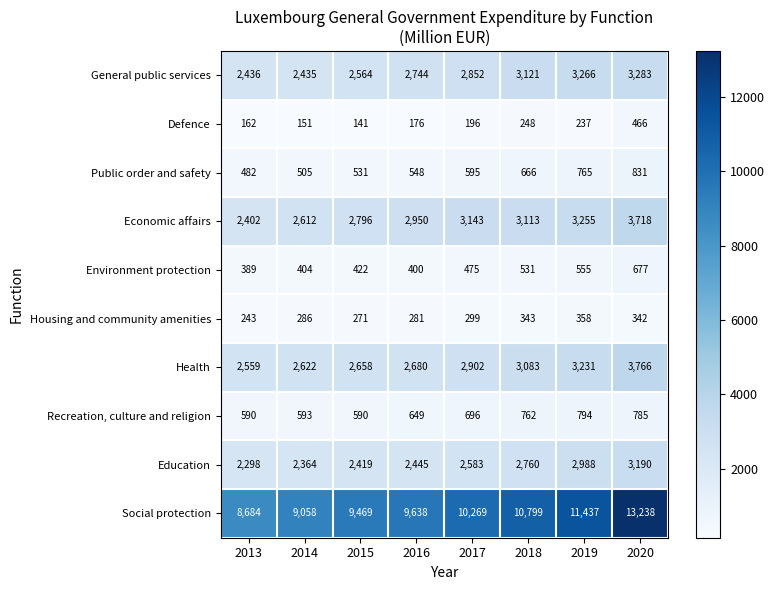

How many distinct data groups are displayed?

10